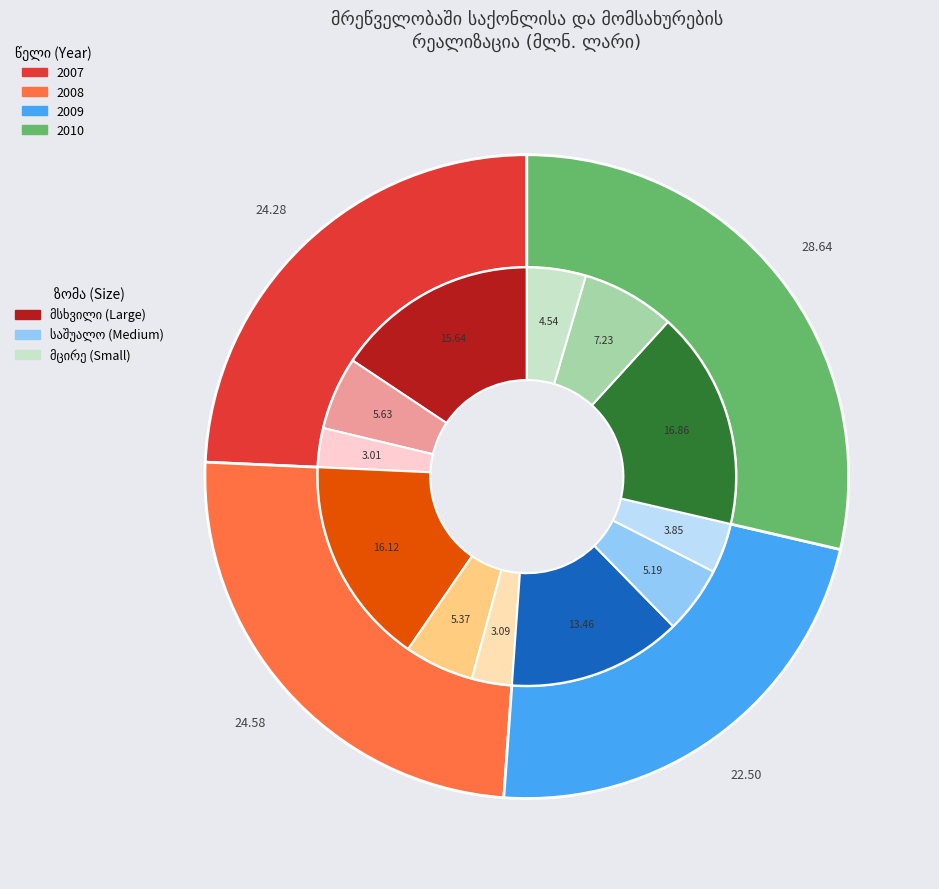

What percentage is NOT represented by საშუალო 2010?

92.8%